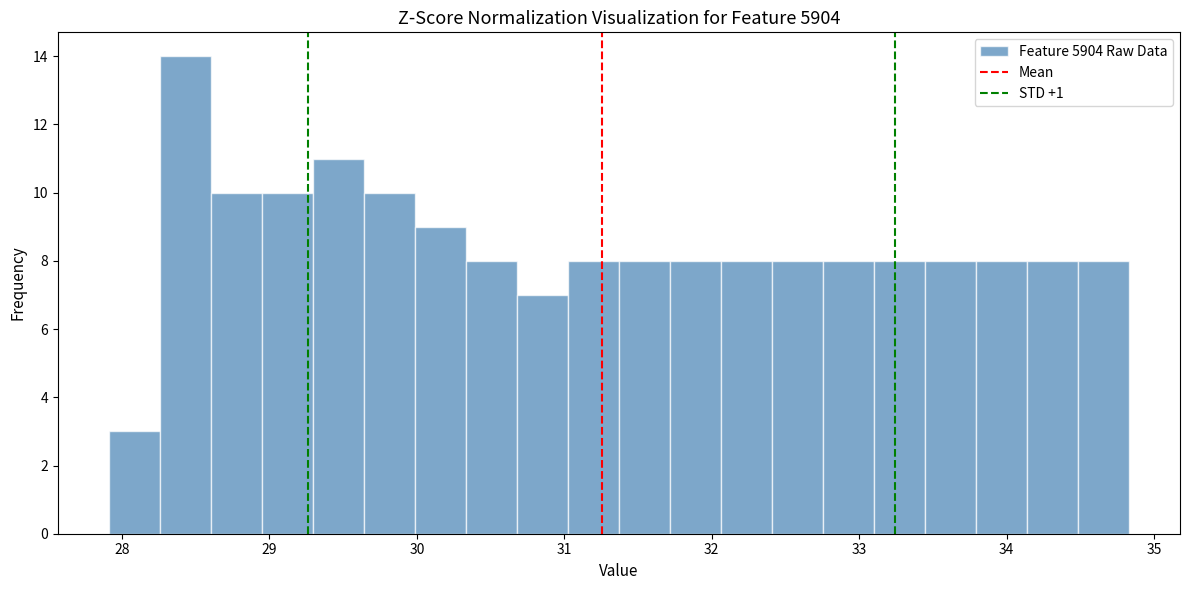

Around what value on the x-axis is the tallest bar? Give the approximate position of its centre, as read against the axis.

28.4